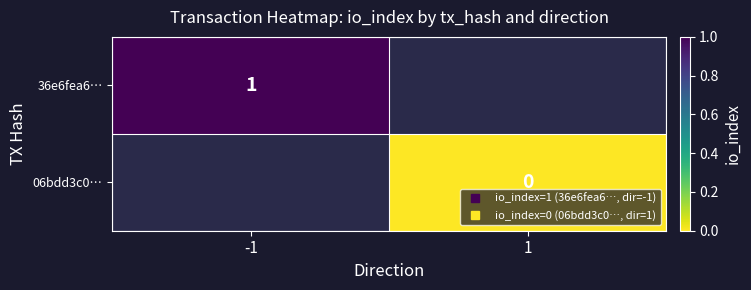

At how many categories does at least one series exceed 0?

1